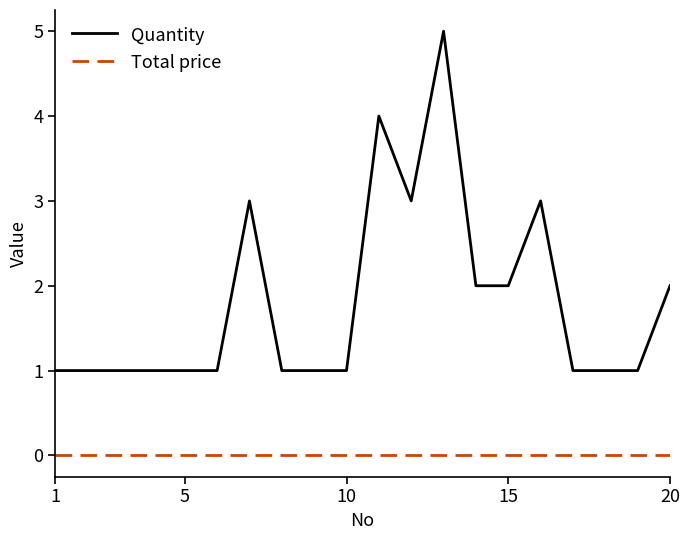

True or false: Total price and Quantity intersect in this chart.

False